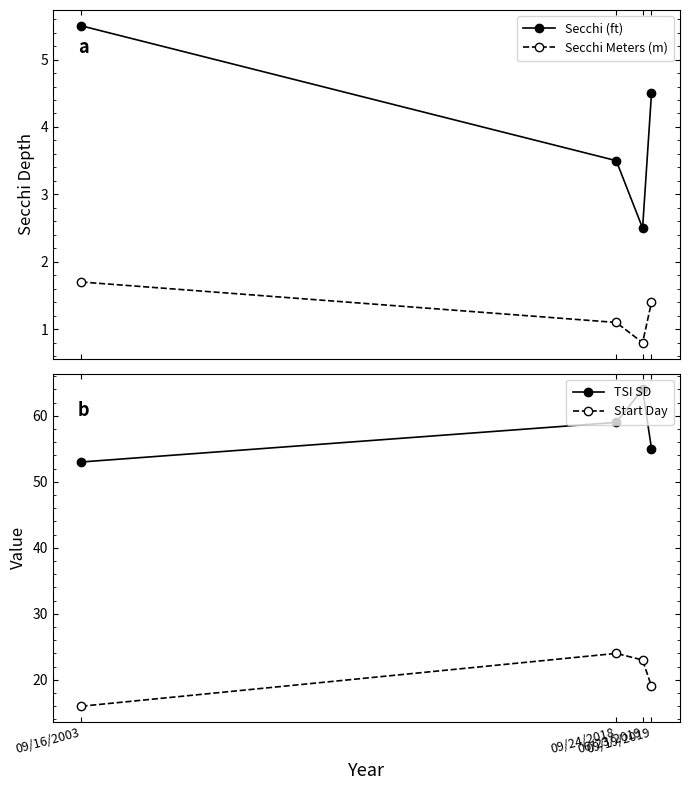

How many values in the TSI SD series exceed 59?

1